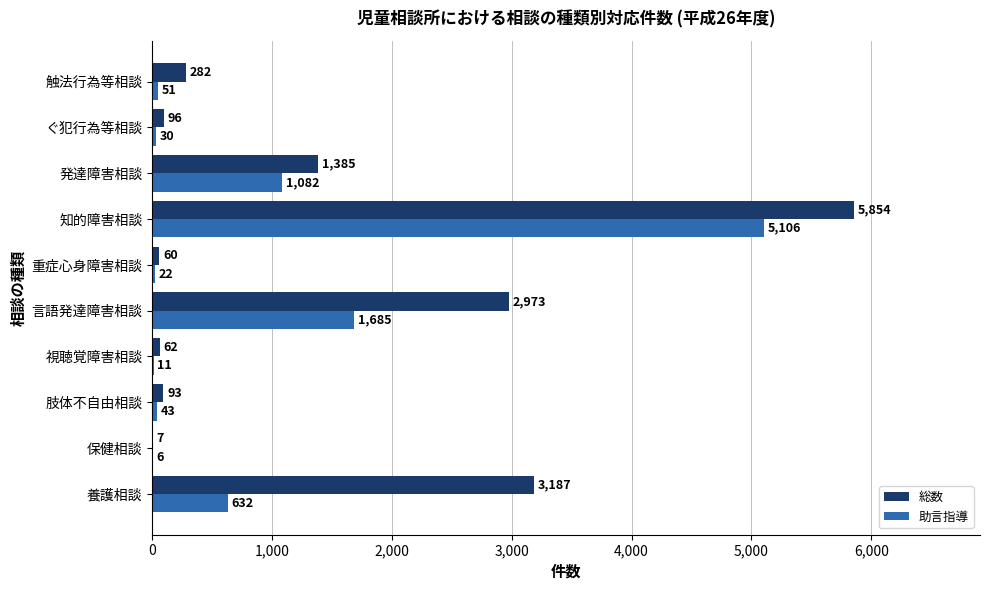

What is the greatest value displayed?

5854